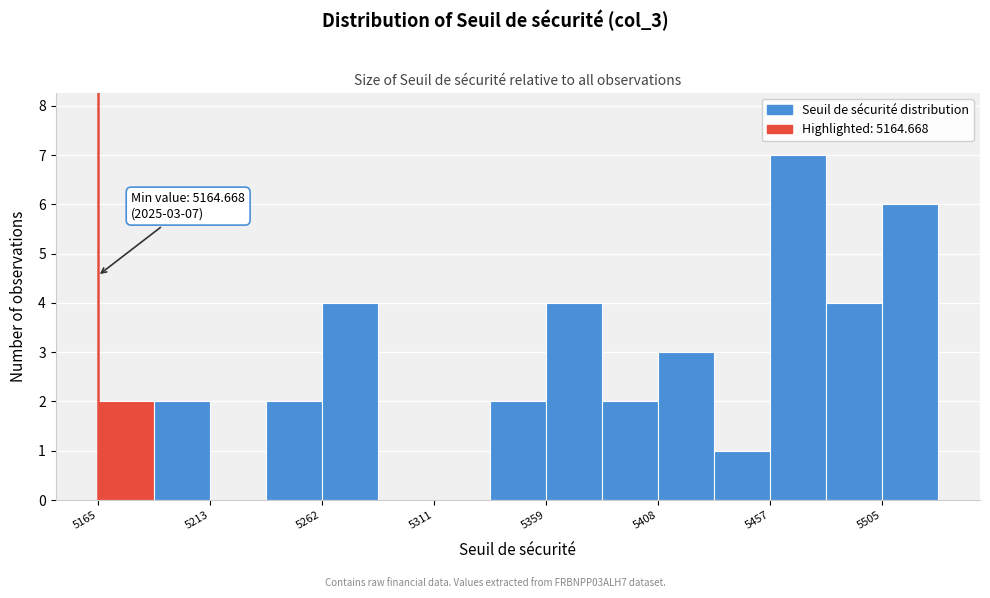

Over which range of the x-axis is the bar tallest?

5455 to 5480